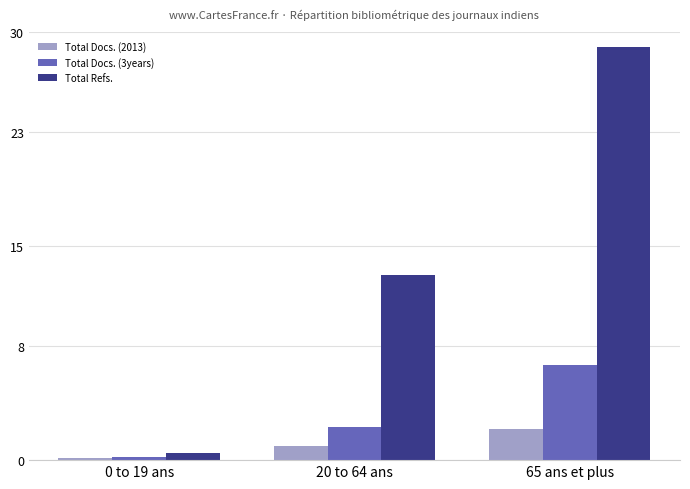

What is the difference between the Total Docs. (3years) values at 0 to 19 ans and 65 ans et plus?

347